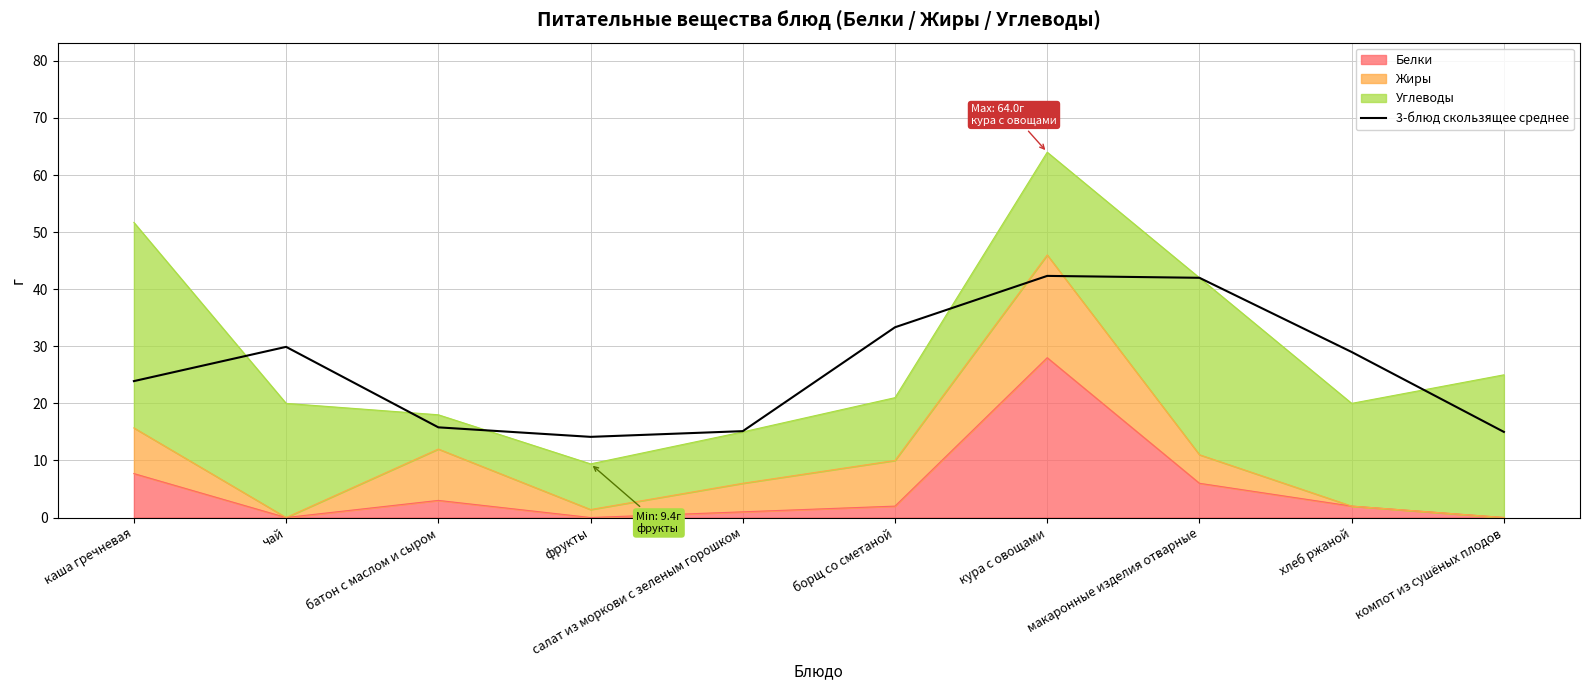

Where does the data first go above 28?

чай